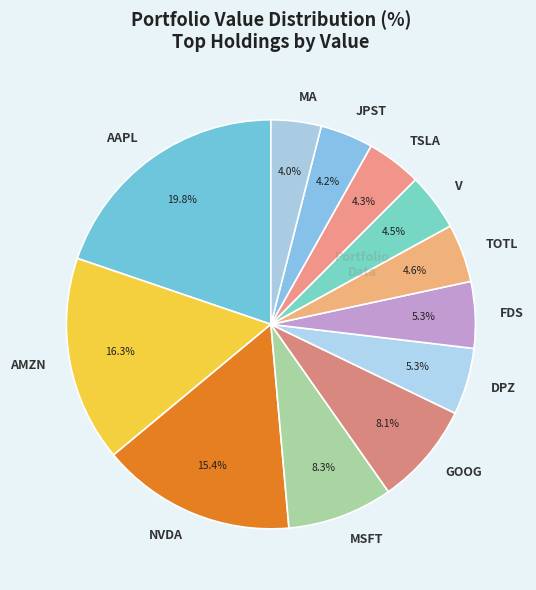

Which category has the biggest portion of the pie?

AAPL